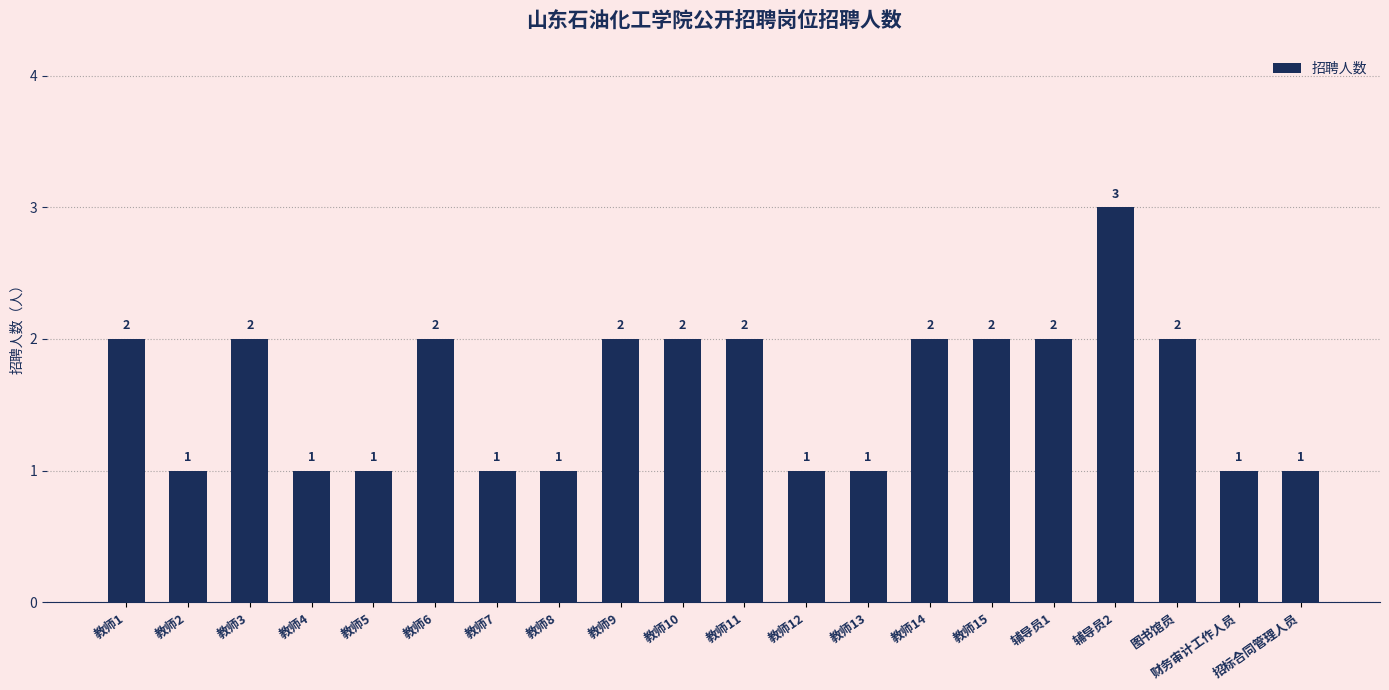

Approximately how many times larger is the value at 教师3 compared to 教师15?

1.0